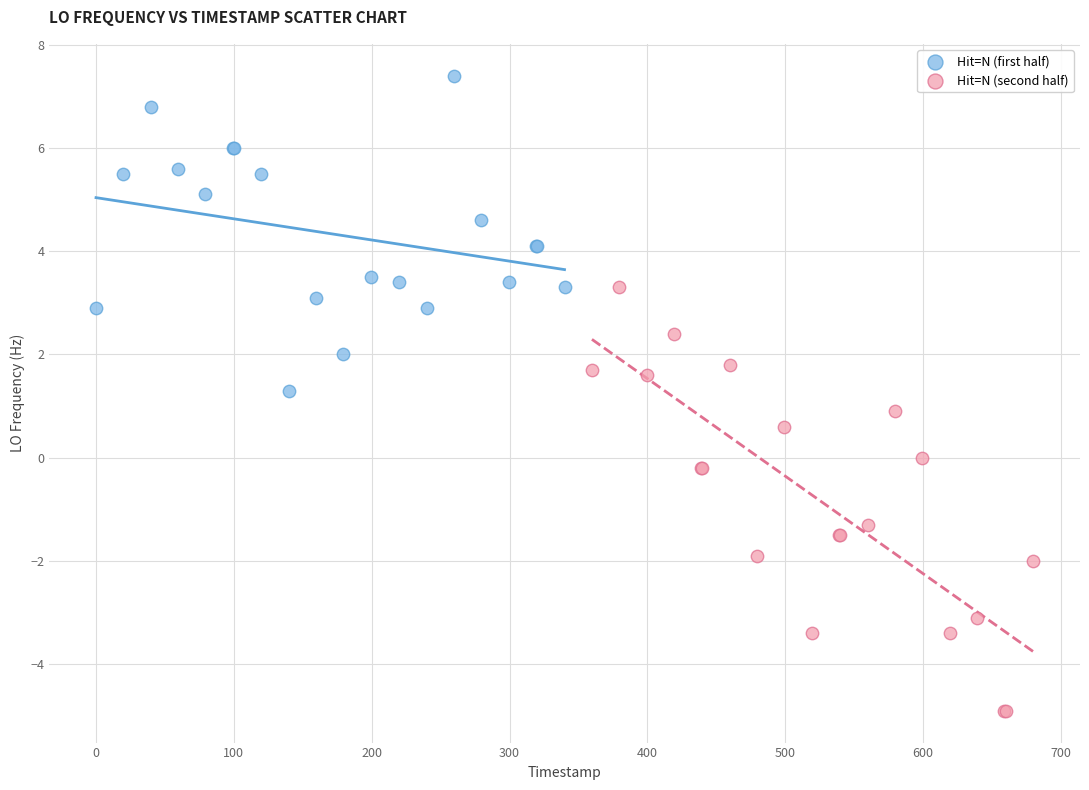

Which series has the widest spread of Y values?

Hit=N (second half)